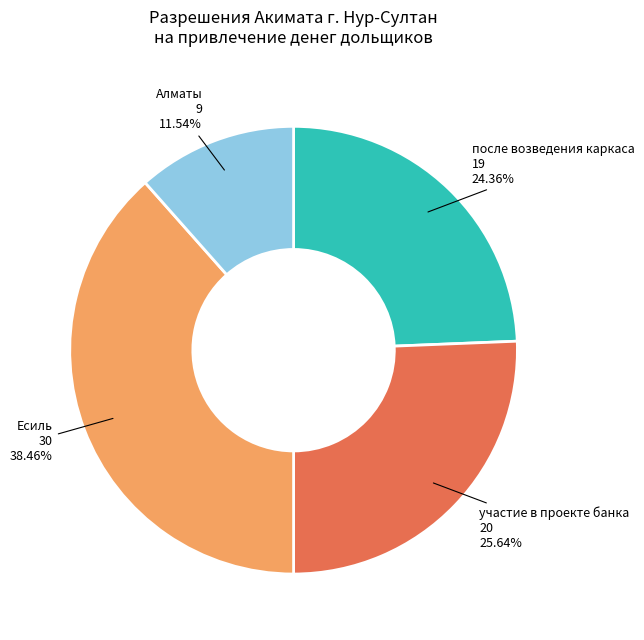

How many slices are in this pie chart?

4